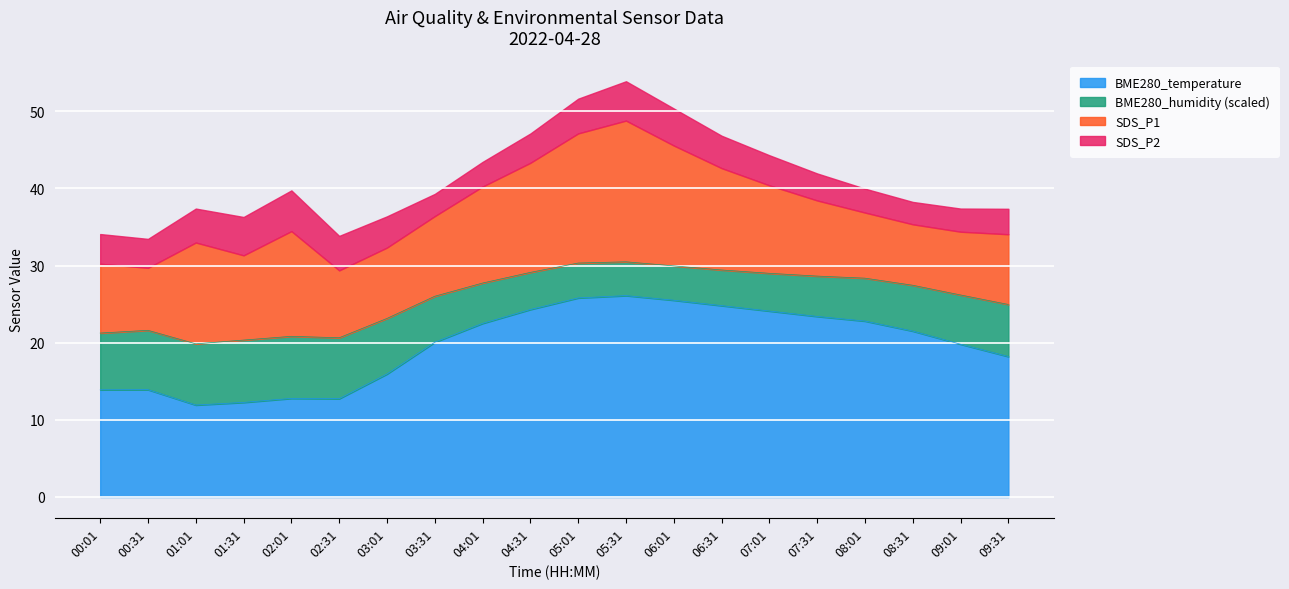

What is the maximum value for BME280_temperature?

26.1